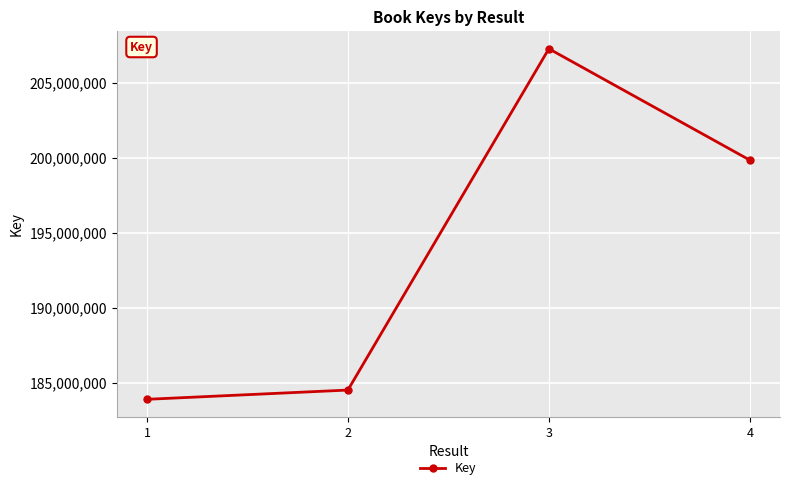

What is the value of the 1st point from the left?

183889590